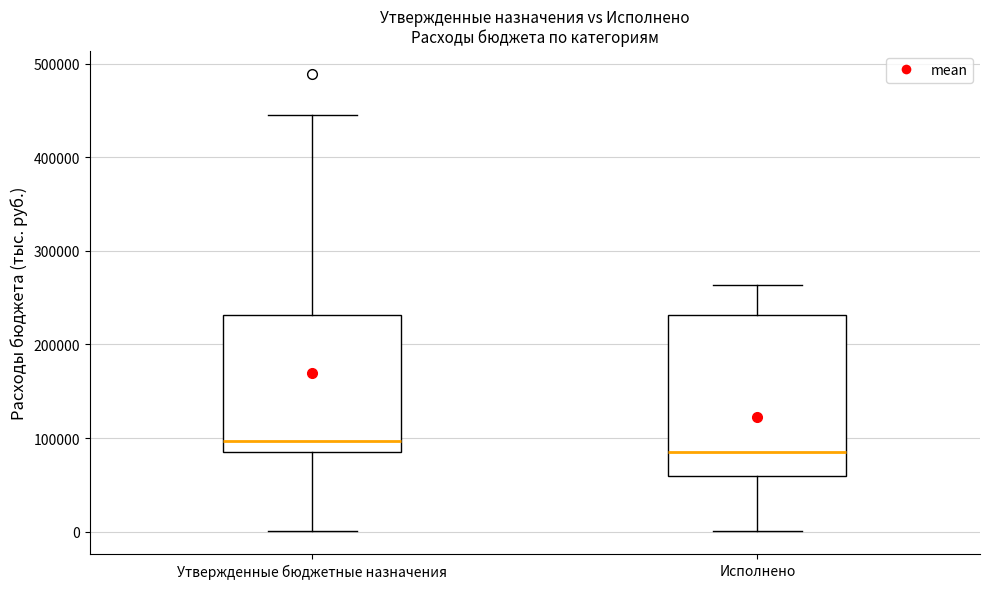

Which box's median line is the highest?

Утвержденные бюджетные назначения